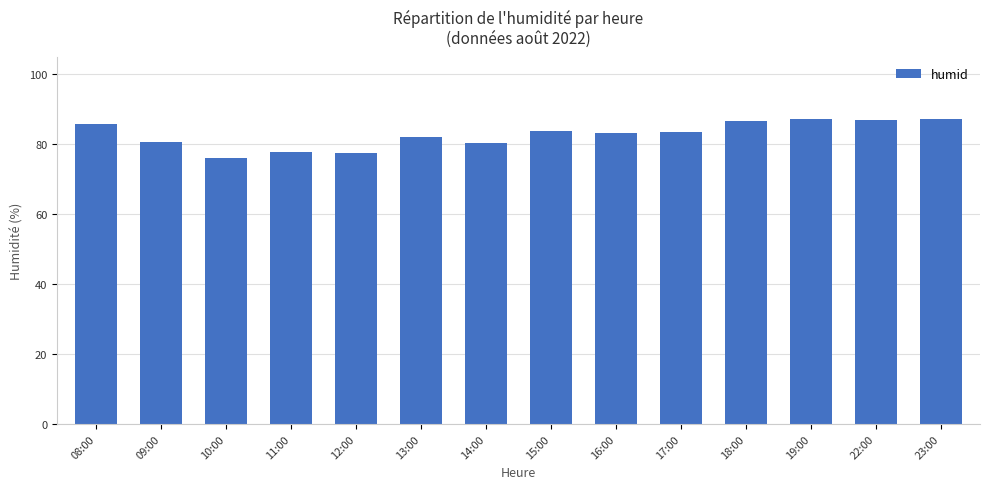

What is the smallest value displayed?

76.1